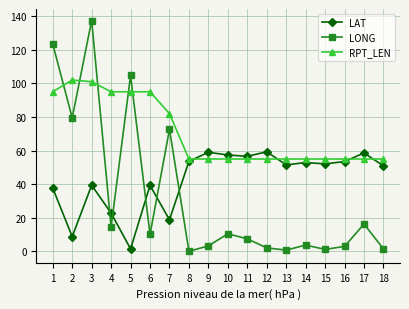

How many values in the LONG series are below 10?

9